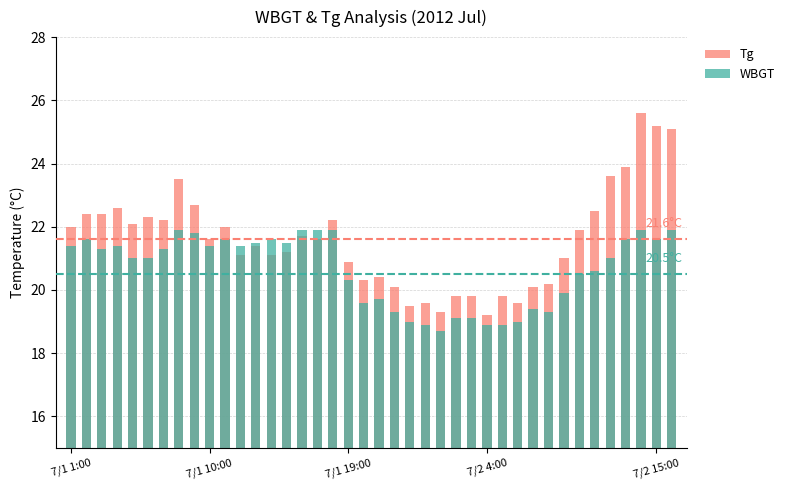

At how many categories does at least one series exceed 25?

3